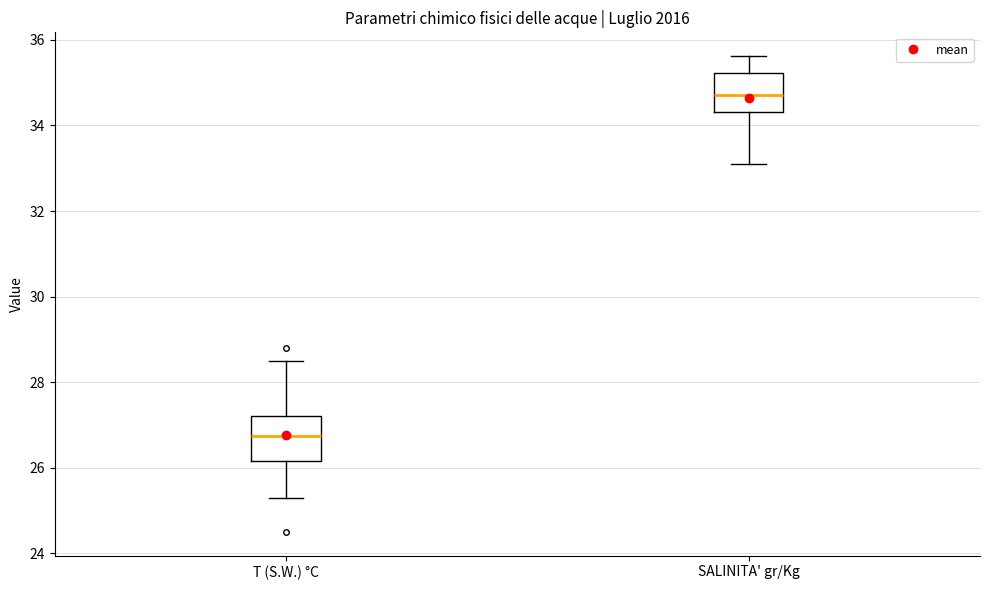

Which box's median line is the highest?

SALINITA' gr/Kg